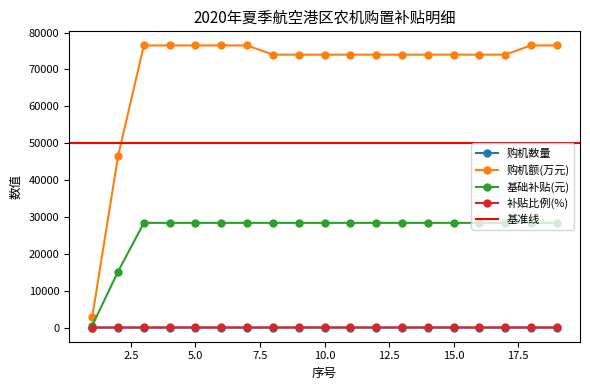

At which label does 基础补贴(元) reach its minimum?

1